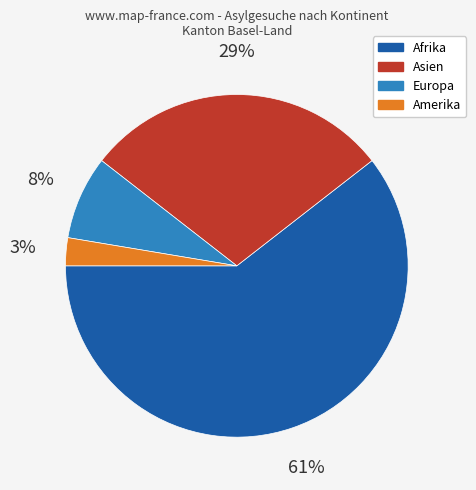

Is there any slice that represents more than half of the pie?

Yes